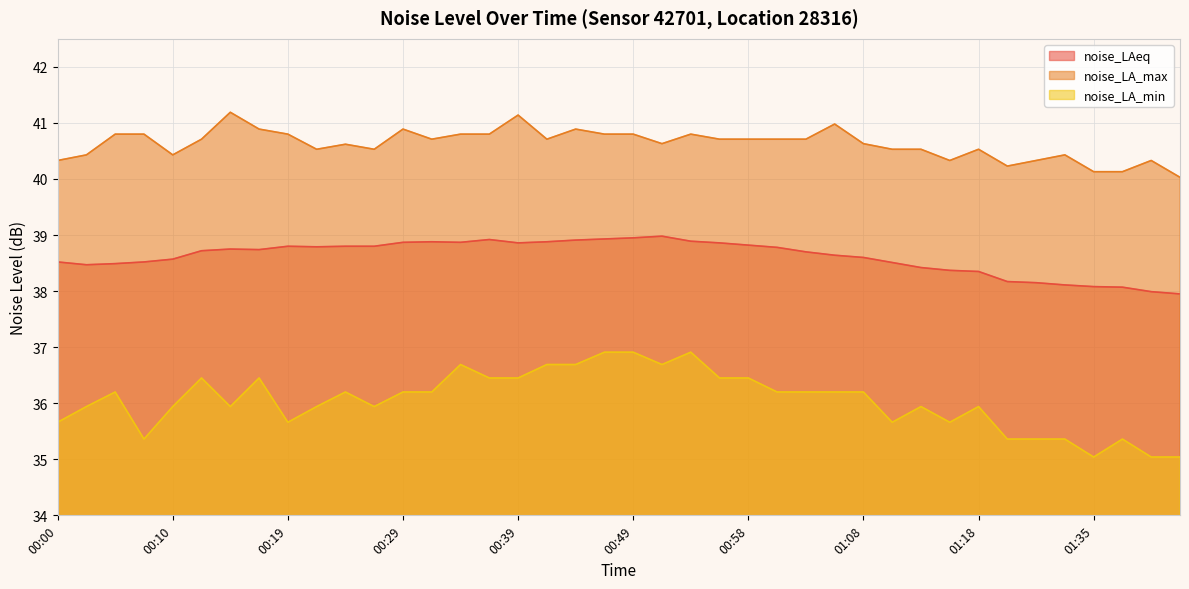

Does the chart have visible grid lines?

Yes